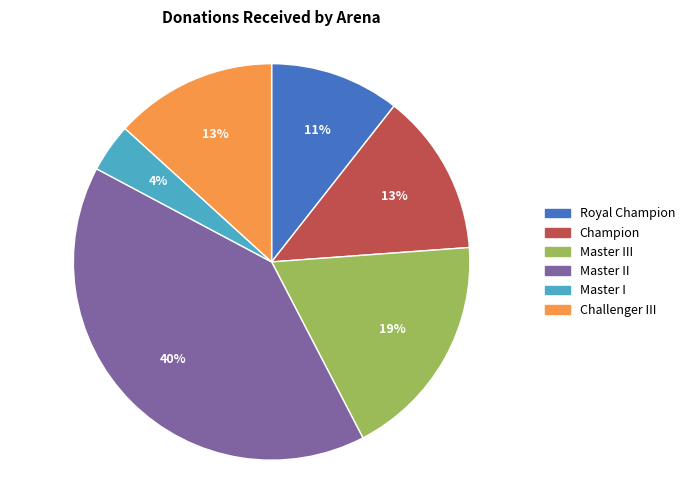

Which has a higher value, Champion or Master I?

Champion